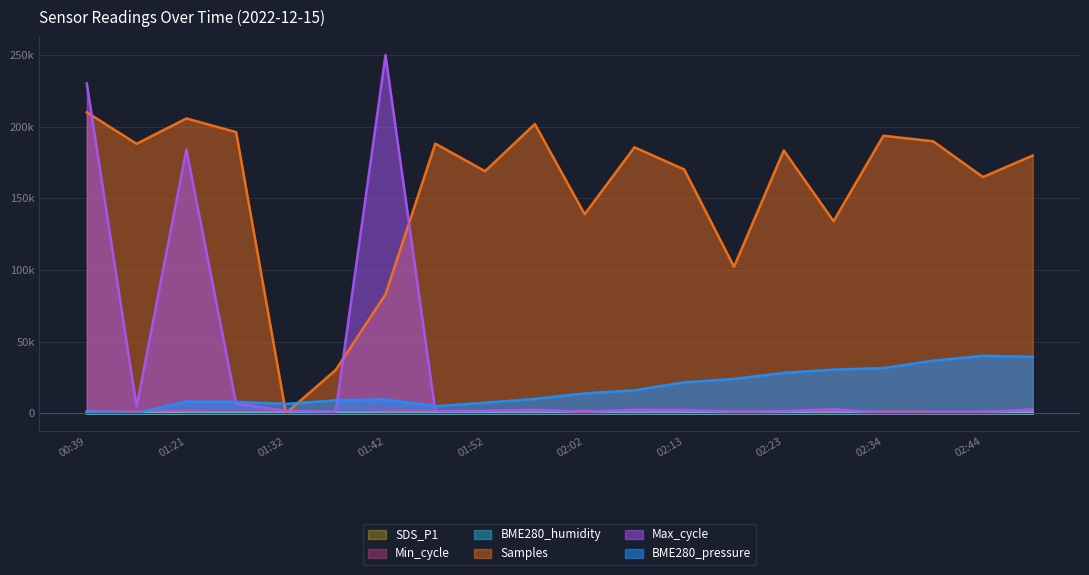

How many intersections are there between Min_cycle and SDS_P1?

2